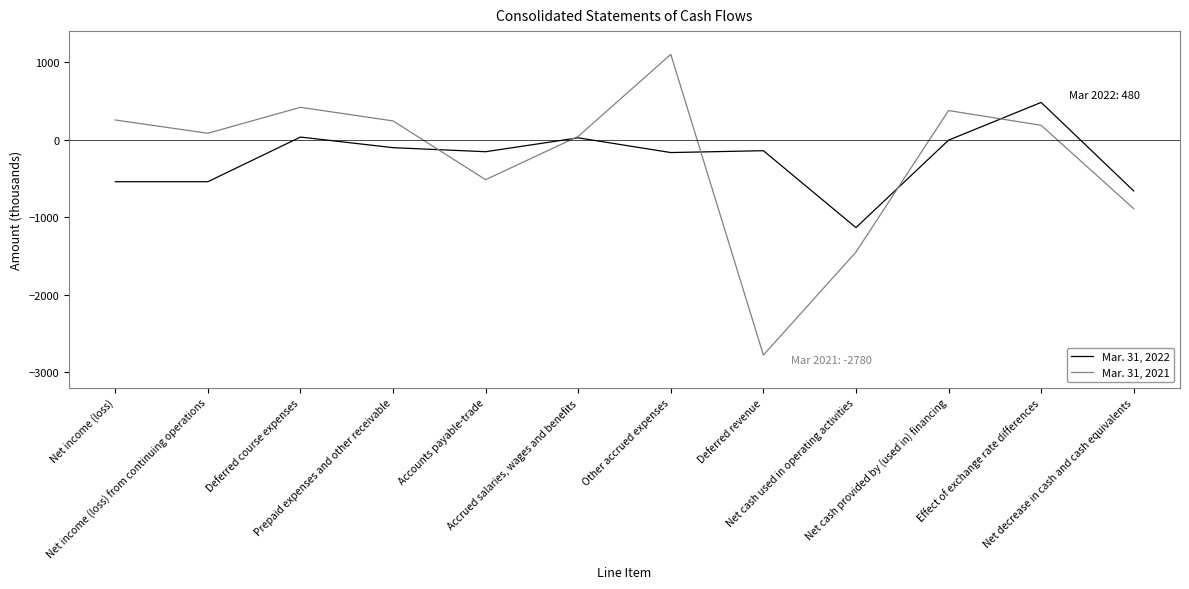

What is the maximum value shown in the chart?

1100